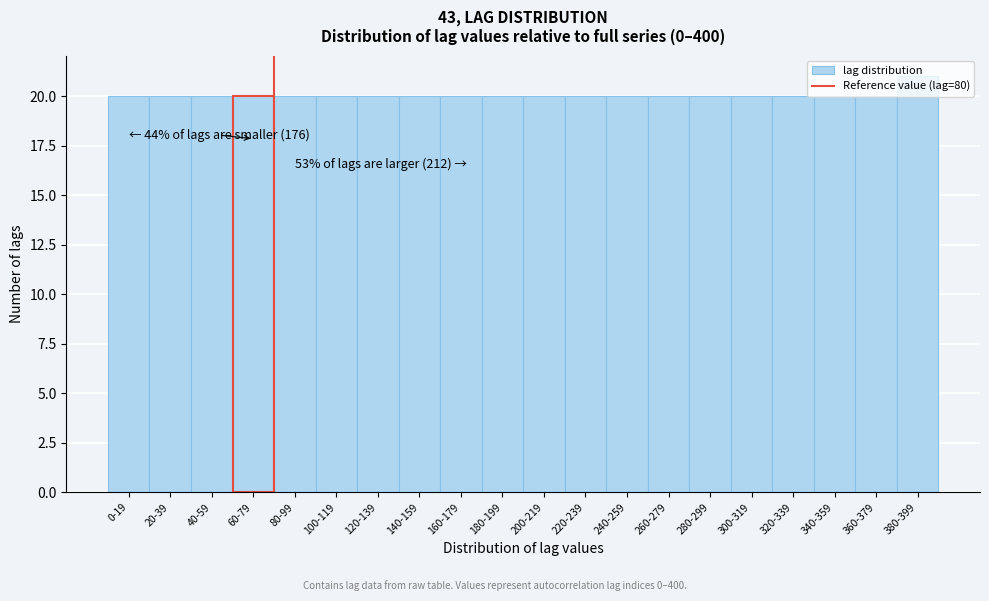

What is the average value?

20